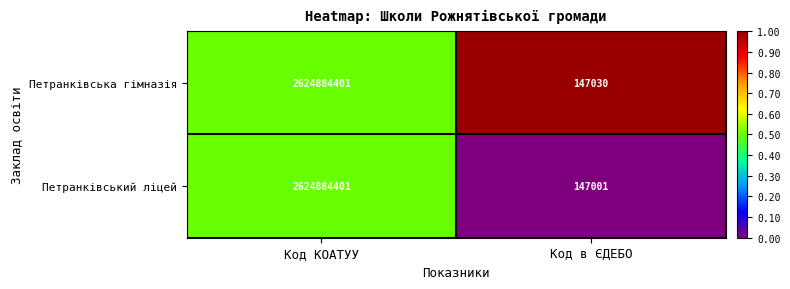

What is the average value of the Петранківський ліцей series?

1312515701